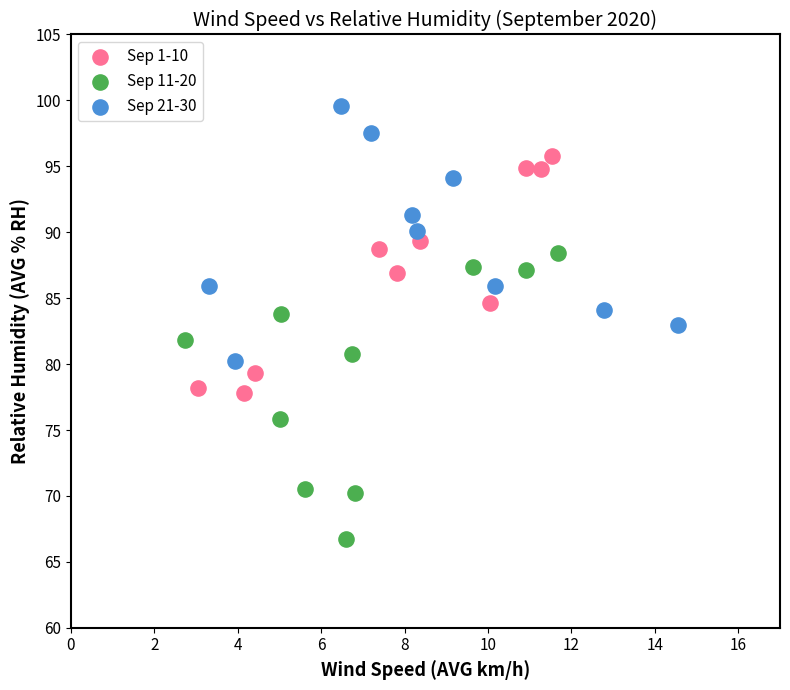

Which series has the widest spread of Y values?

Sep 11-20